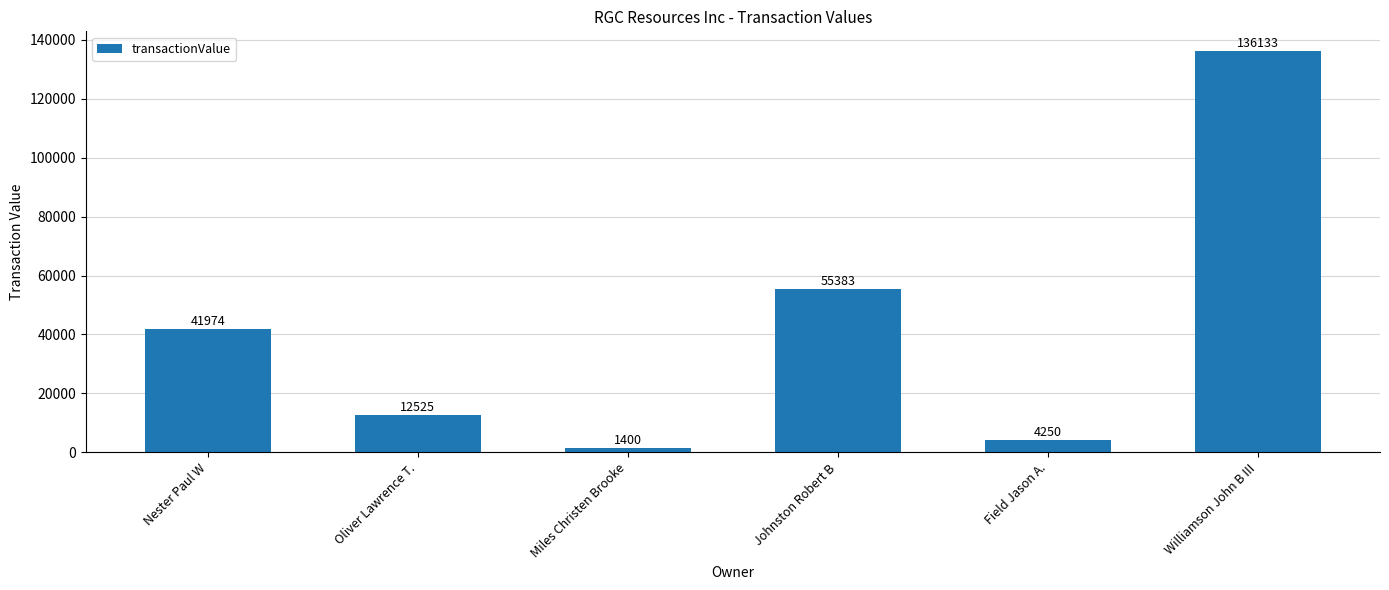

At which category does the chart reach its minimum across all series?

Miles Christen Brooke